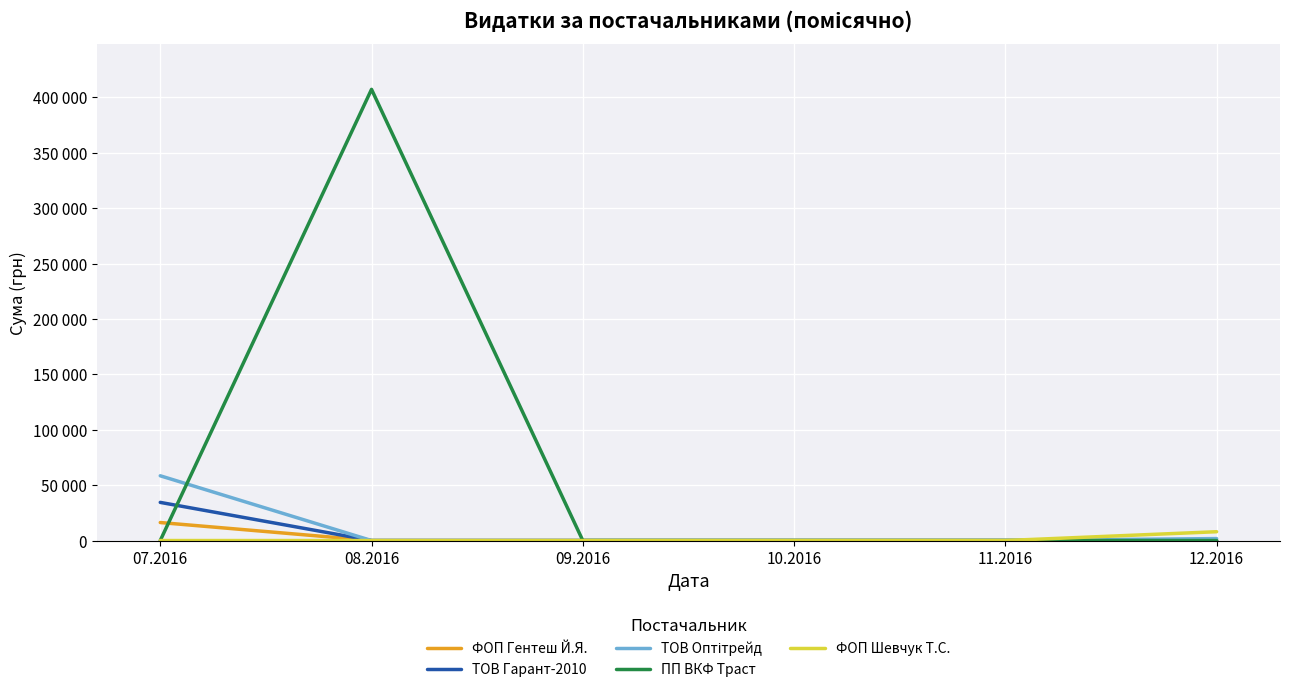

Does the chart display data point markers on the line(s)?

No